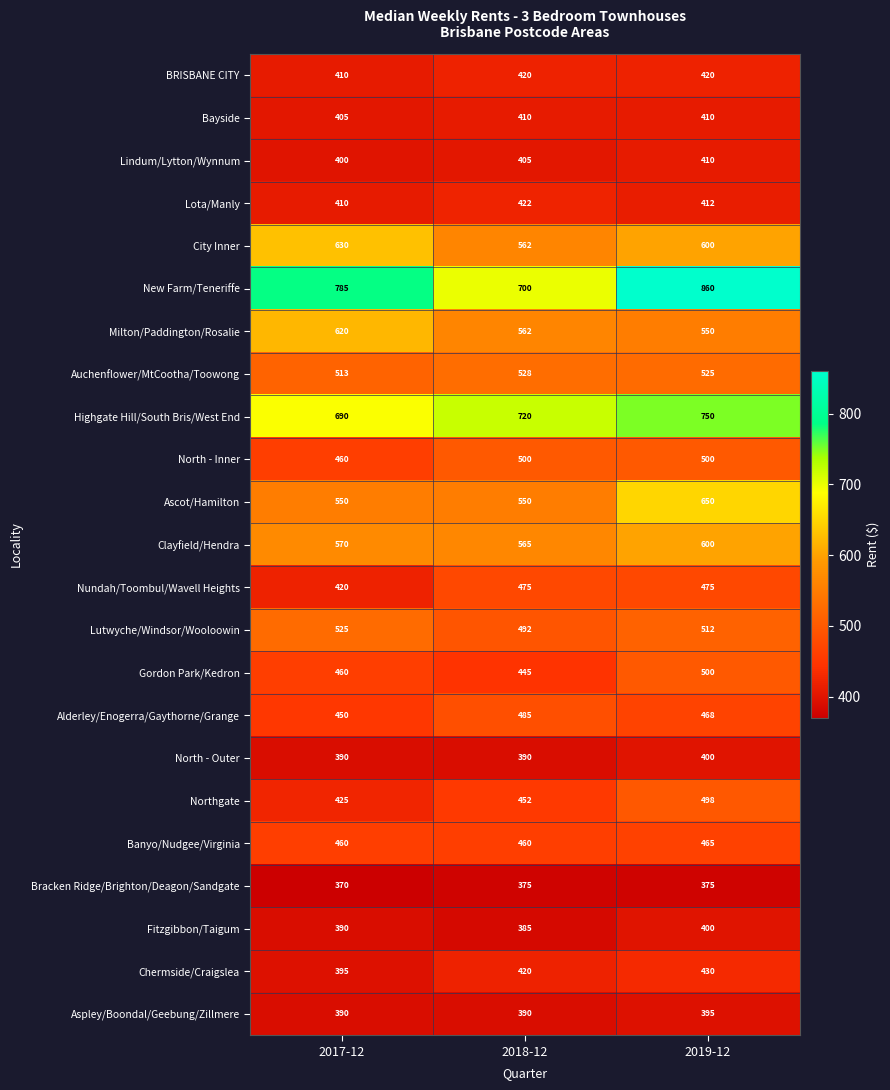

True or false: Nundah/Toombul/Wavell Heights has a value of 331 at 2018-12.

False